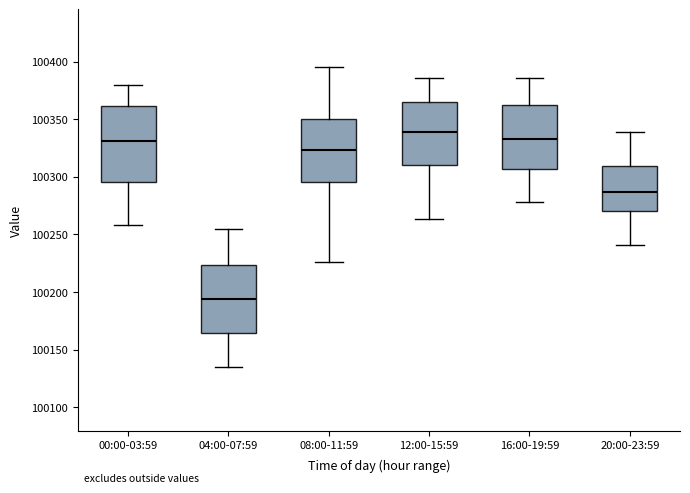

Where is the upper edge of the box for 08:00-11:59 on the y-axis? The values are not printed on the chart, so give them approximately, as read against the axis.

100350